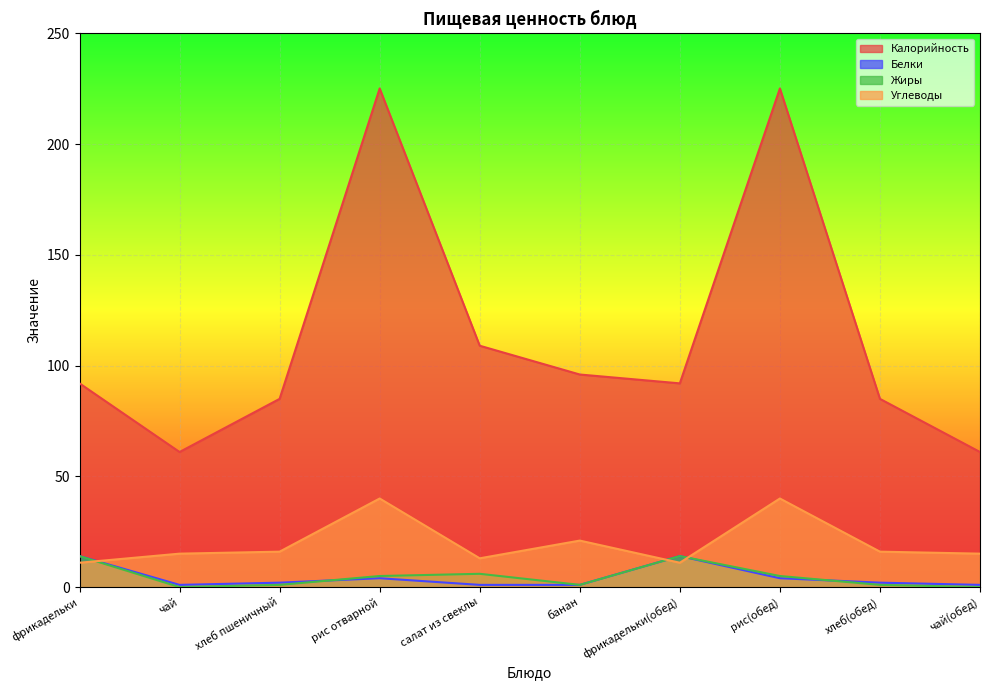

What is the average value of the Жиры series?

4.7